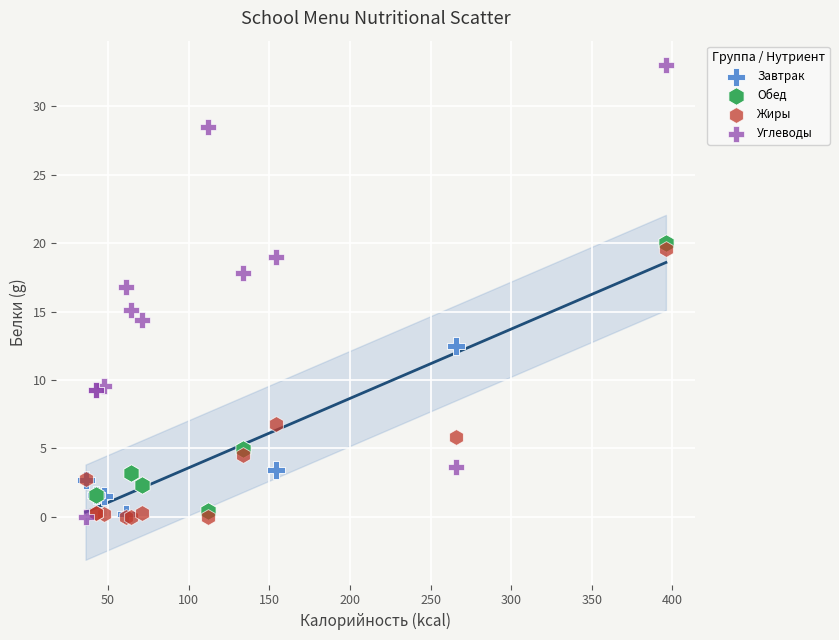

Which series has the largest Y range (max minus min)?

Углеводы